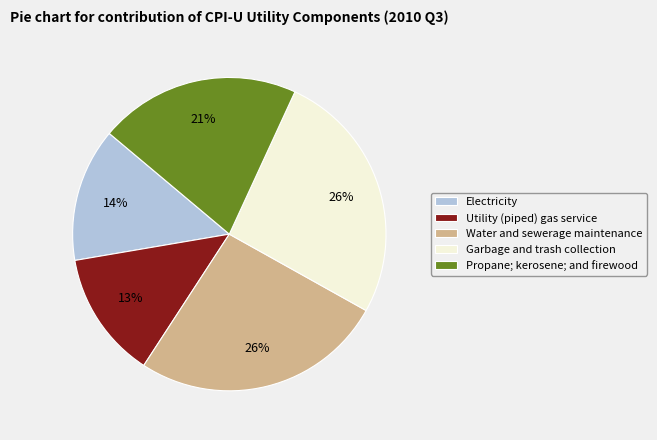

How many slices are in this pie chart?

5